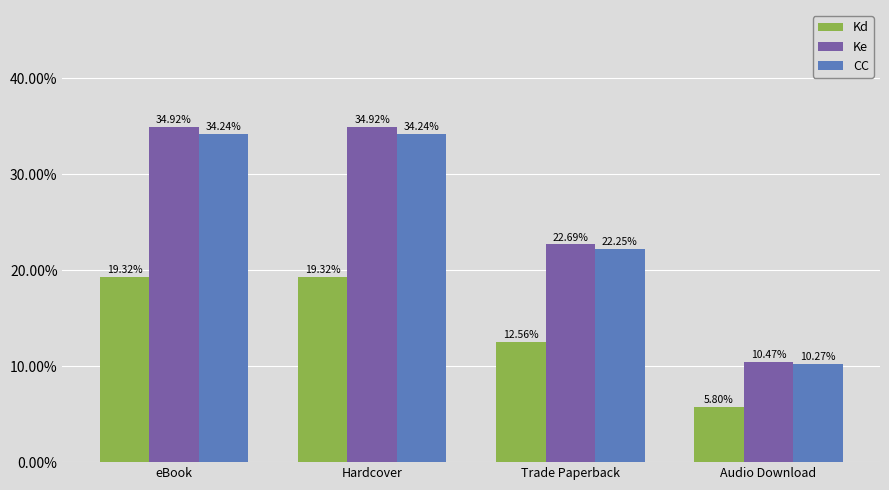

Which category has the lowest value in the Ke series?

Audio Download